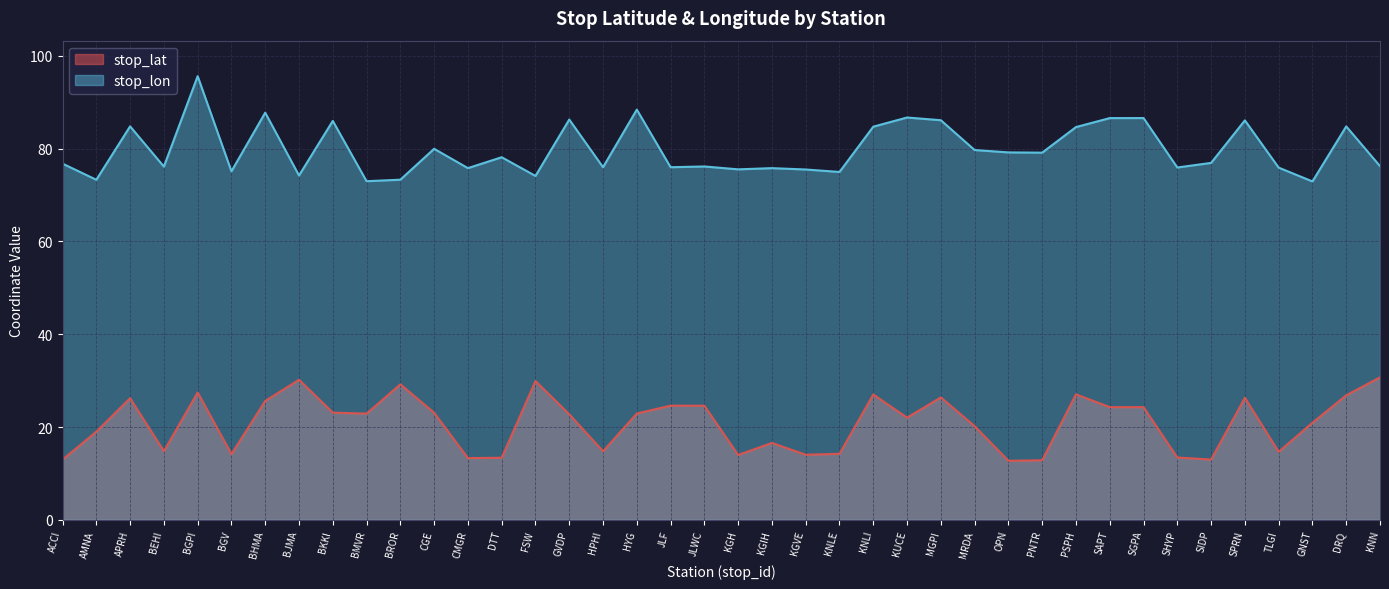

What is the lowest value of the stop_lon series?

72.9